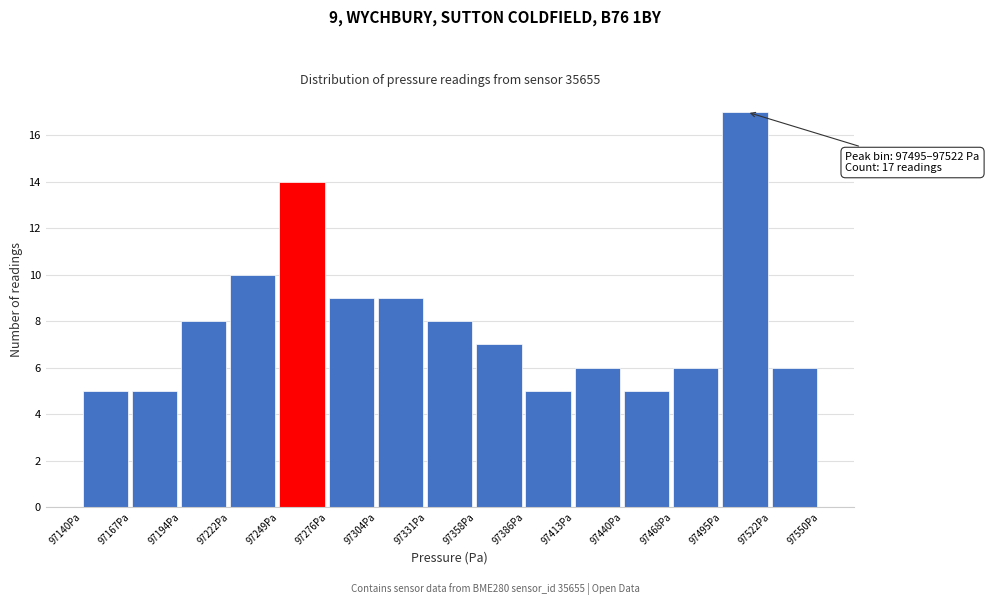

Over which range of the x-axis is the bar tallest?

97495 to 97525